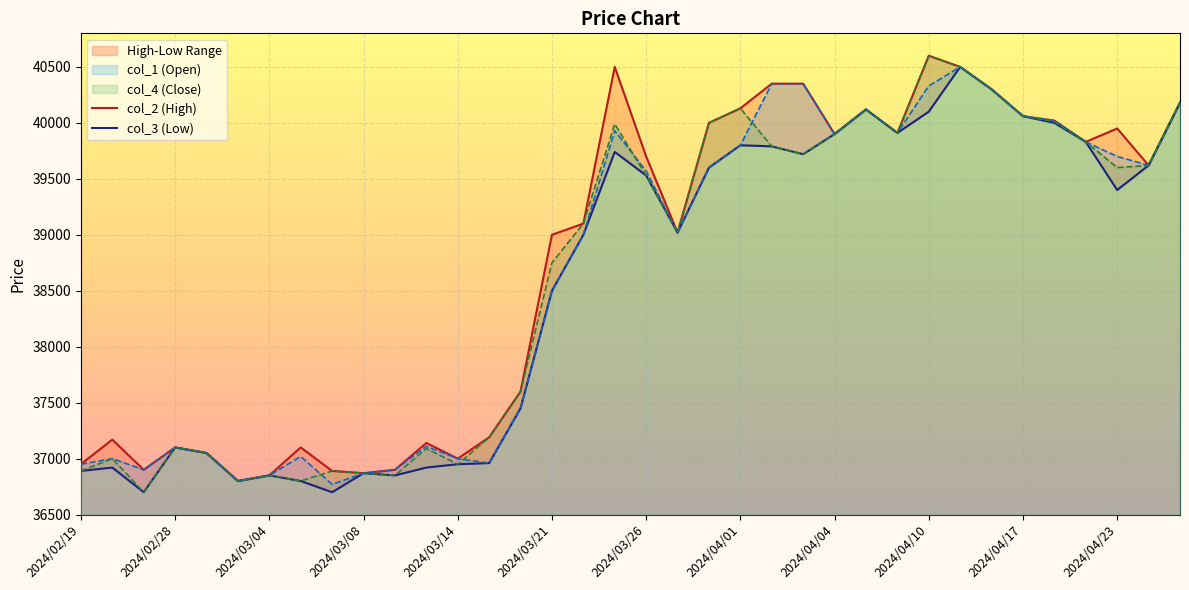

True or false: col_4 (Close) and col_3 (Low) cross at least once.

False